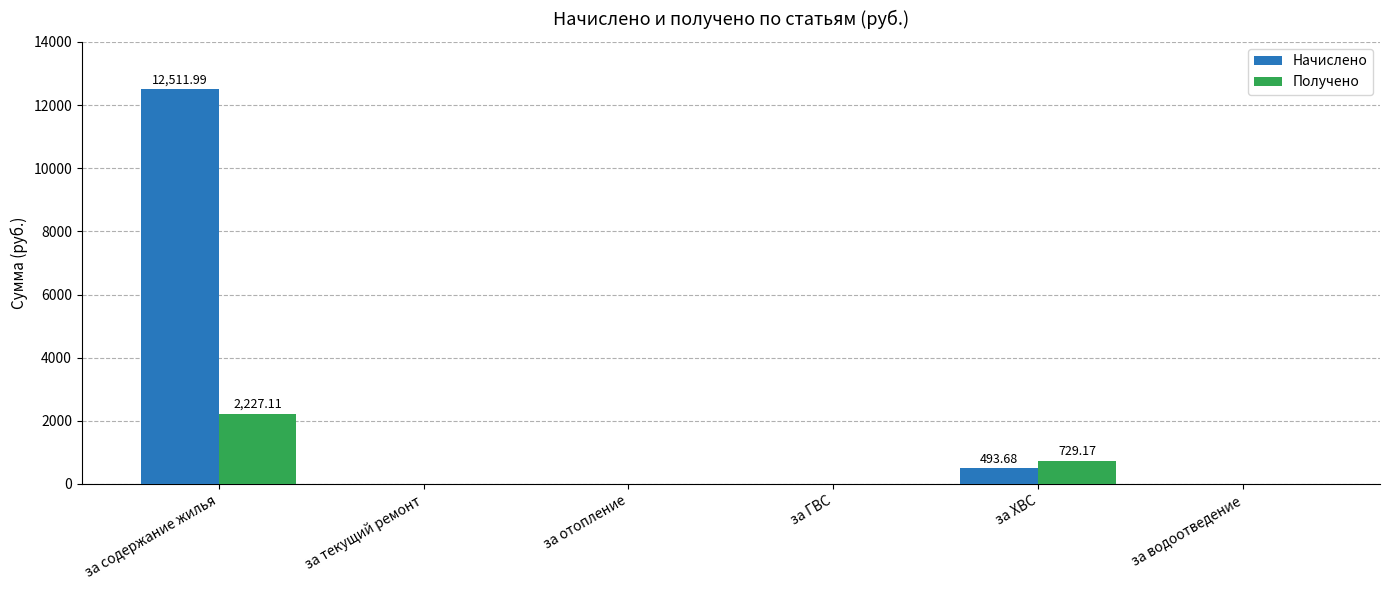

Which series changed the most between за содержание жилья and за отопление?

Начислено